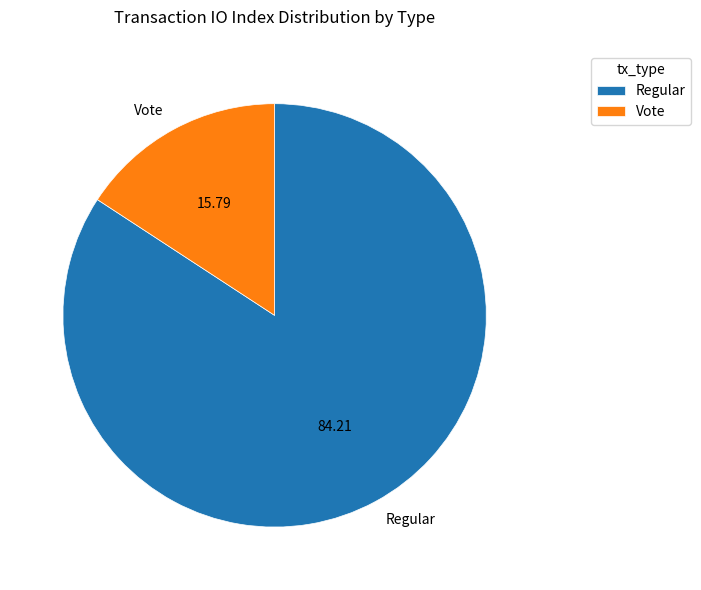

Count the number of slices in the pie.

2